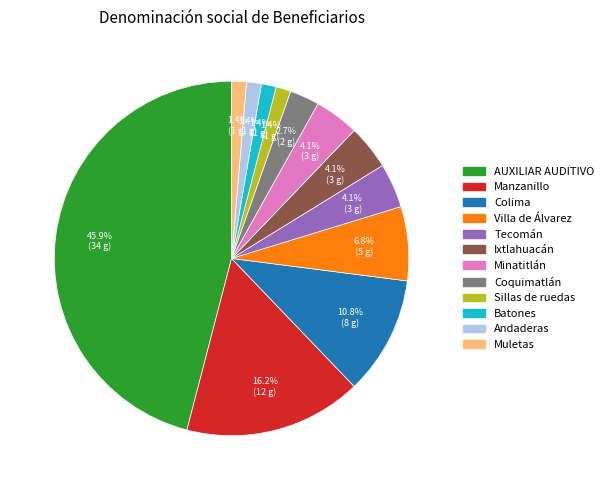

Is there a majority slice in this chart?

No